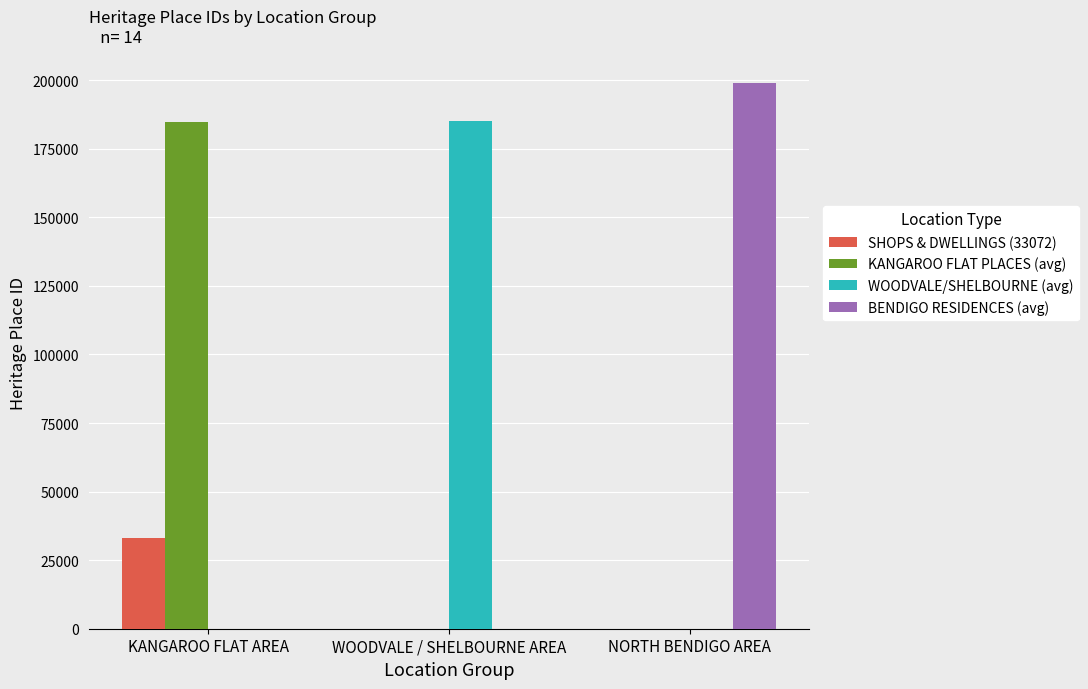

True or false: BENDIGO RESIDENCES (avg) has a value of 199070 at NORTH BENDIGO AREA.

True